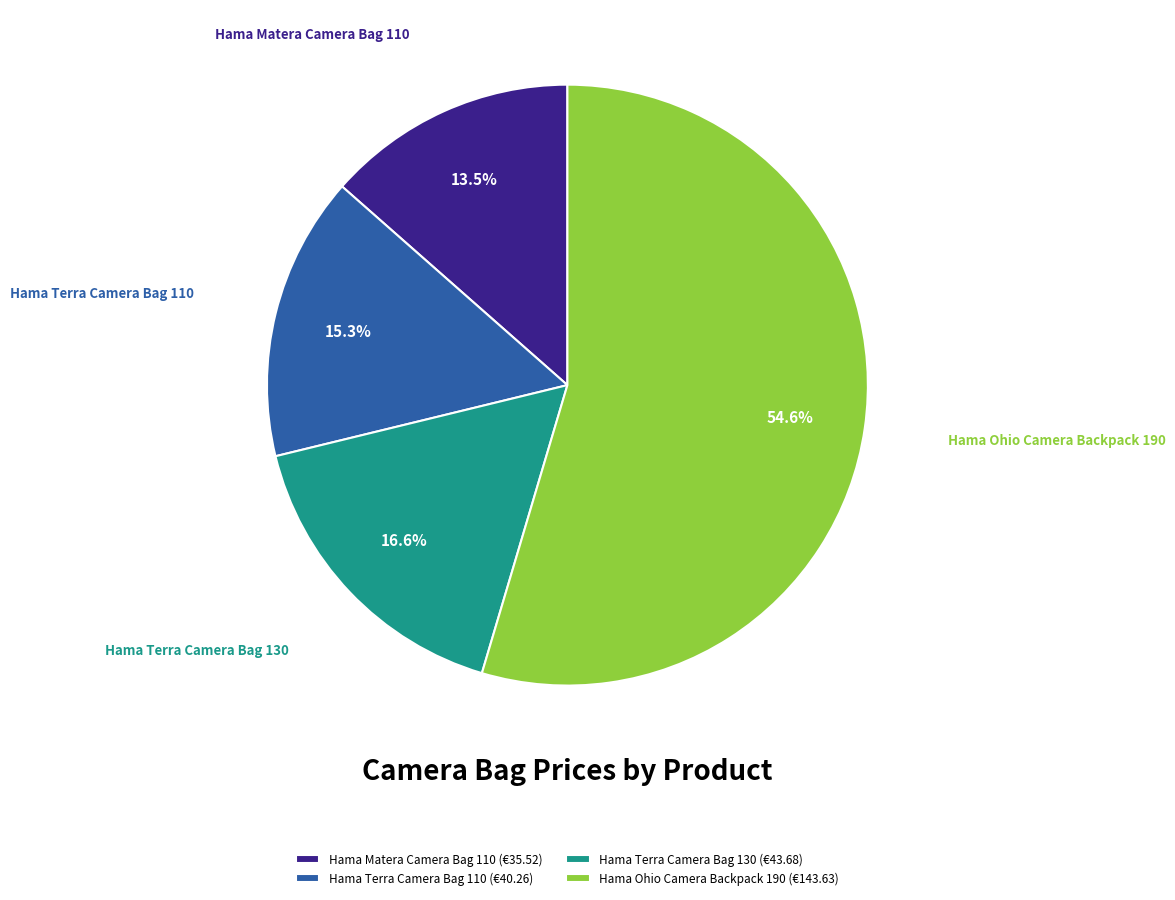

What is the total percentage of Hama Terra Camera Bag 110 and Hama Matera Camera Bag 110?

28.8%